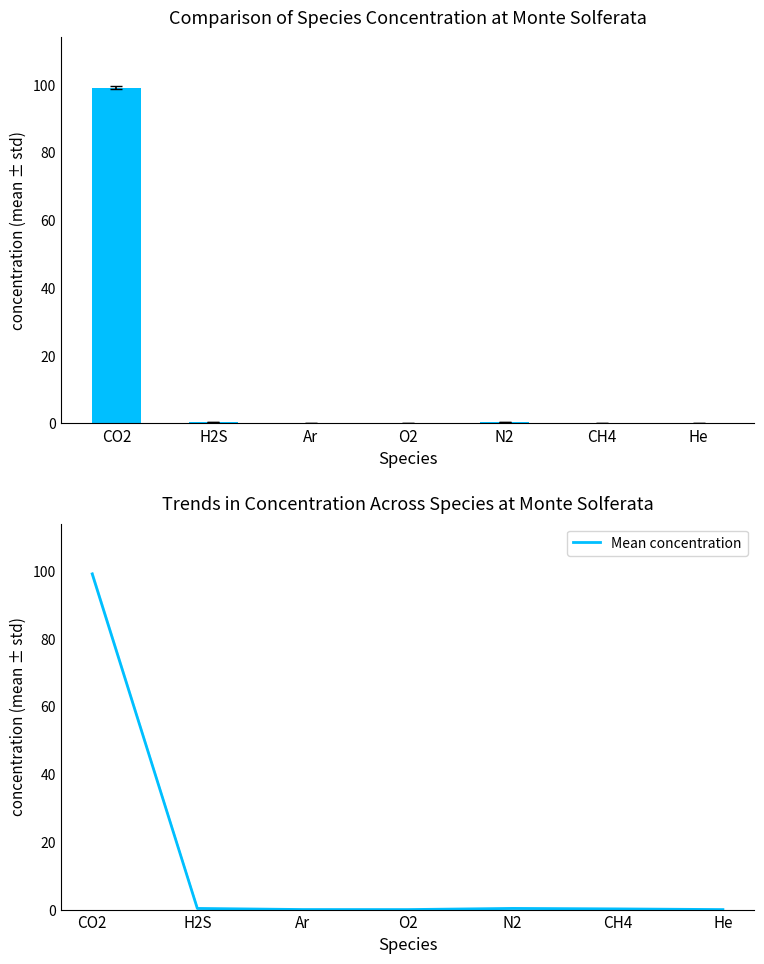

Reading left to right, list all the values displayed in this chart.

concentration: 99.1	0.3	0.0	0.0	0.3	0.2	0.0
Mean concentration: 99.1	0.3	0.0	0.0	0.3	0.2	0.0